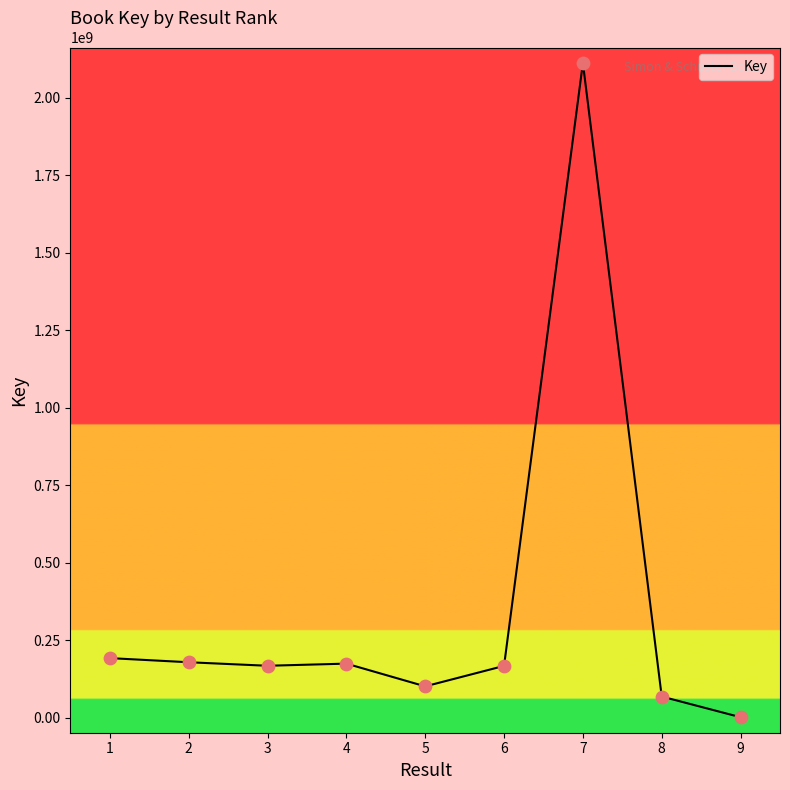

Approximately how many times larger is the value at 6 compared to 5?

1.7